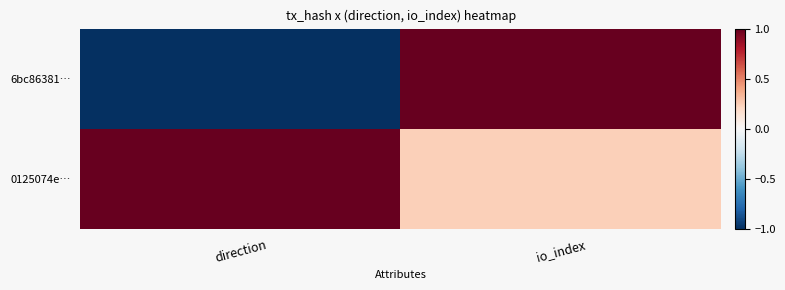

Between direction and io_index, which series saw the biggest shift?

6bc86381…